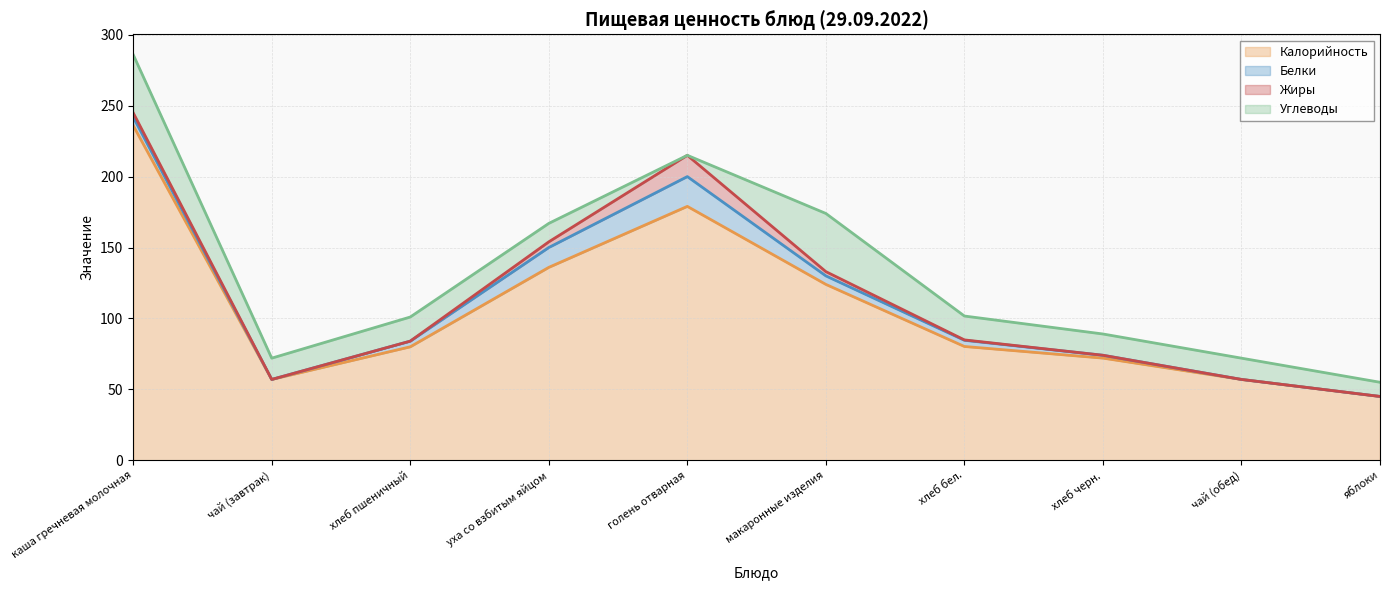

Which series changed the most between хлеб черн. and чай (обед)?

Калорийность